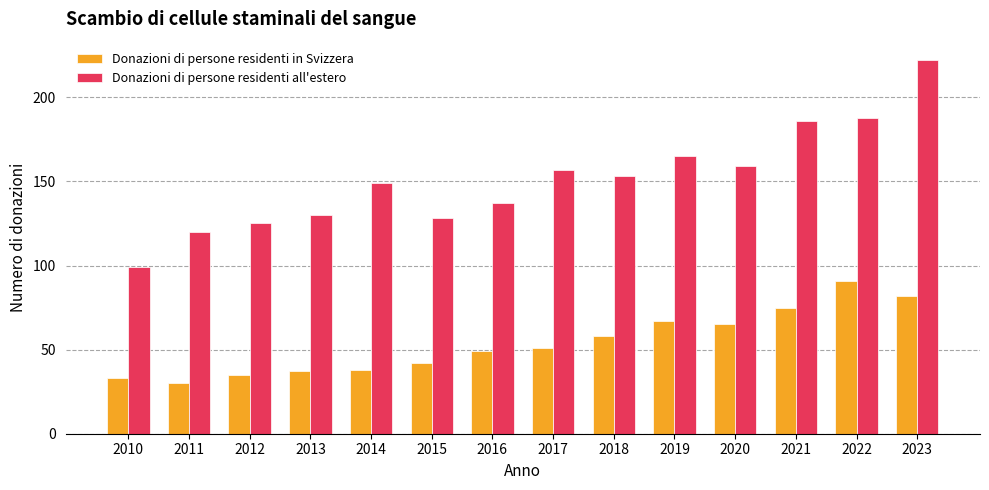

What is the approximate value of Donazioni di persone residenti all'estero at 2011?

120